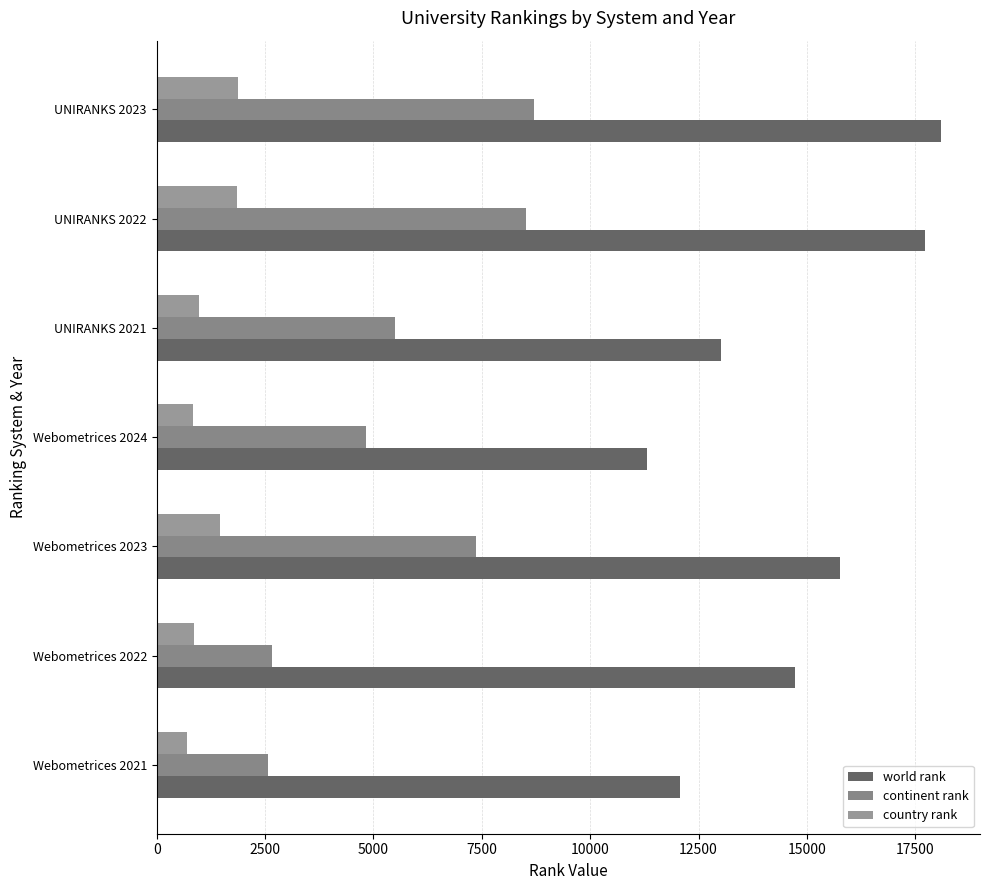

List the labels in order of world rank value, smallest first.

Webometrices 2024, Webometrices 2021, UNIRANKS 2021, Webometrices 2022, Webometrices 2023, UNIRANKS 2022, UNIRANKS 2023